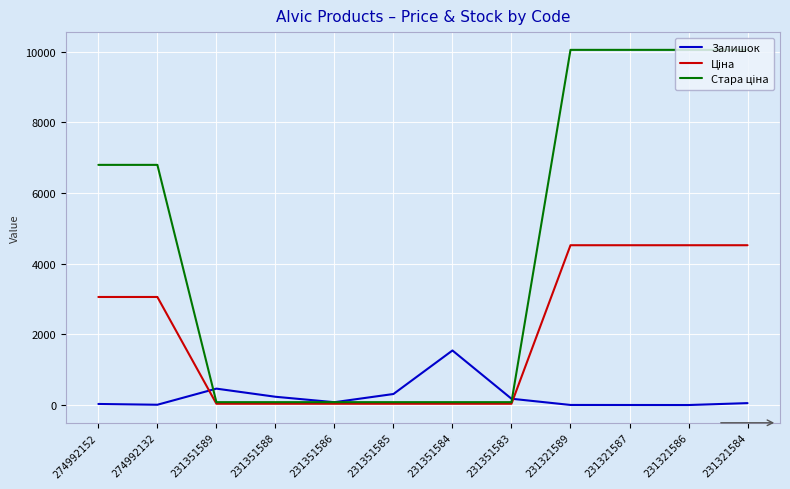

At how many categories does at least one series exceed 7109?

4